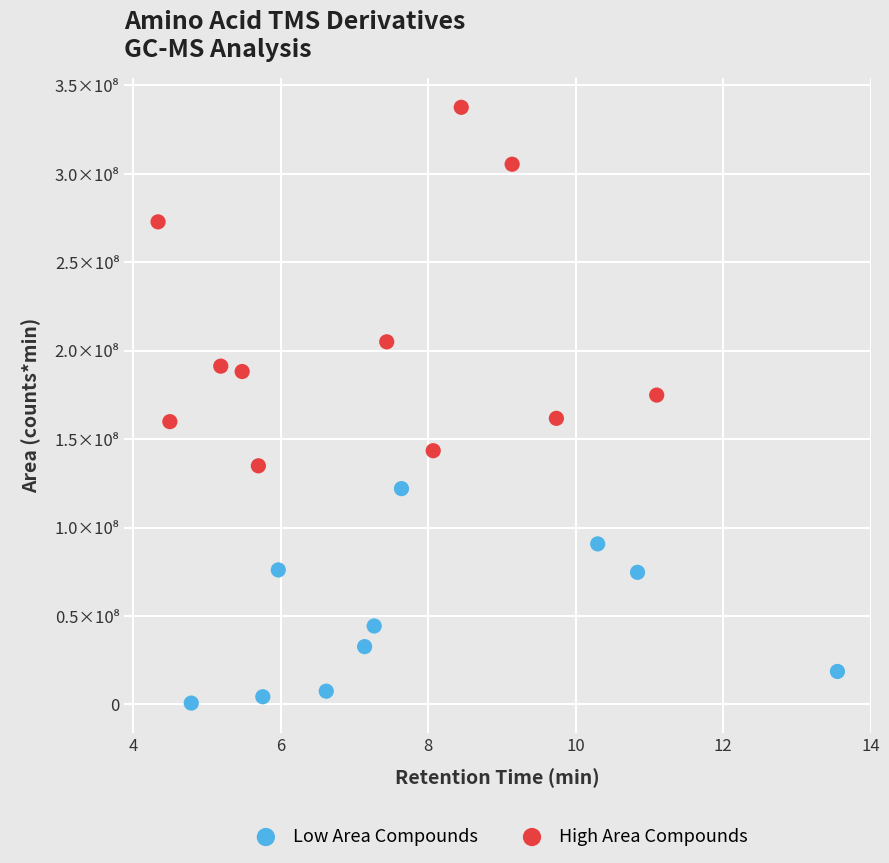

What are all the series names shown in the legend?

Low Area Compounds, High Area Compounds